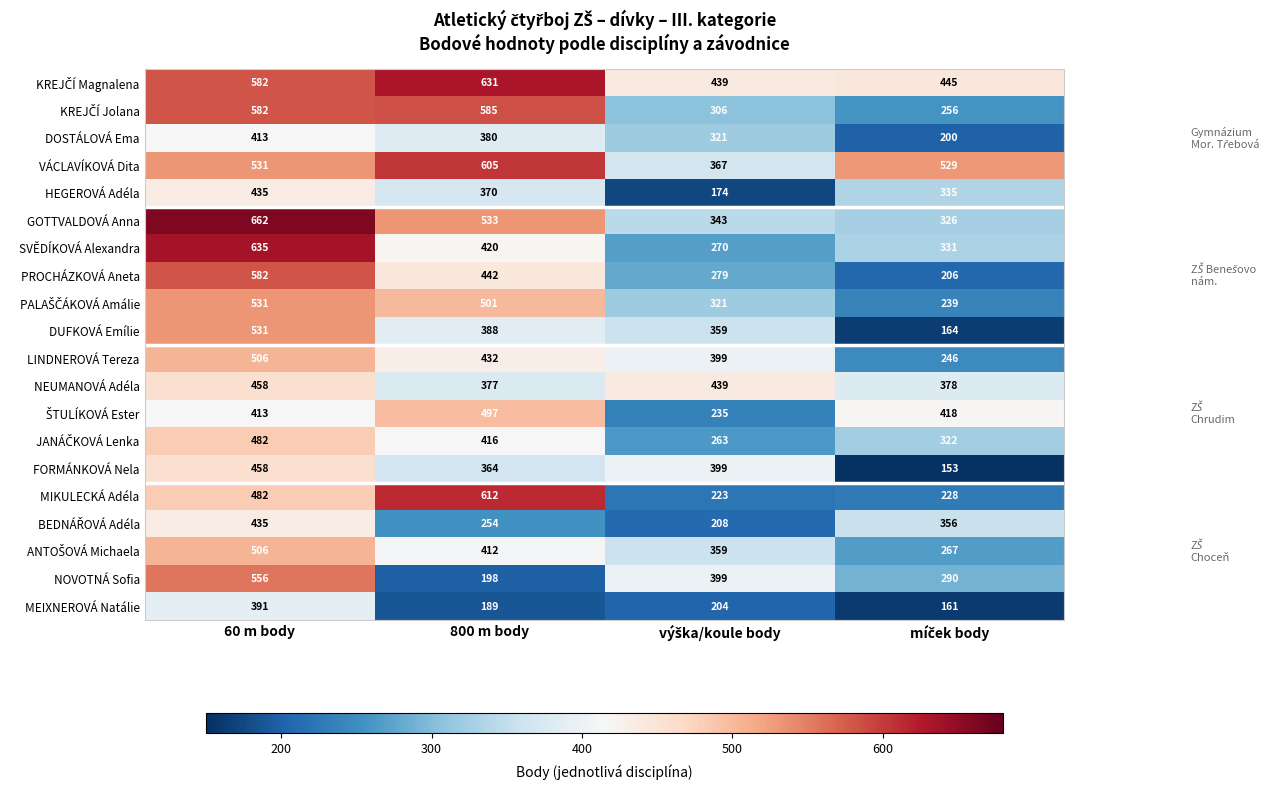

The GOTTVALDOVÁ Anna series shows 533 at 800 m body. True or false?

True